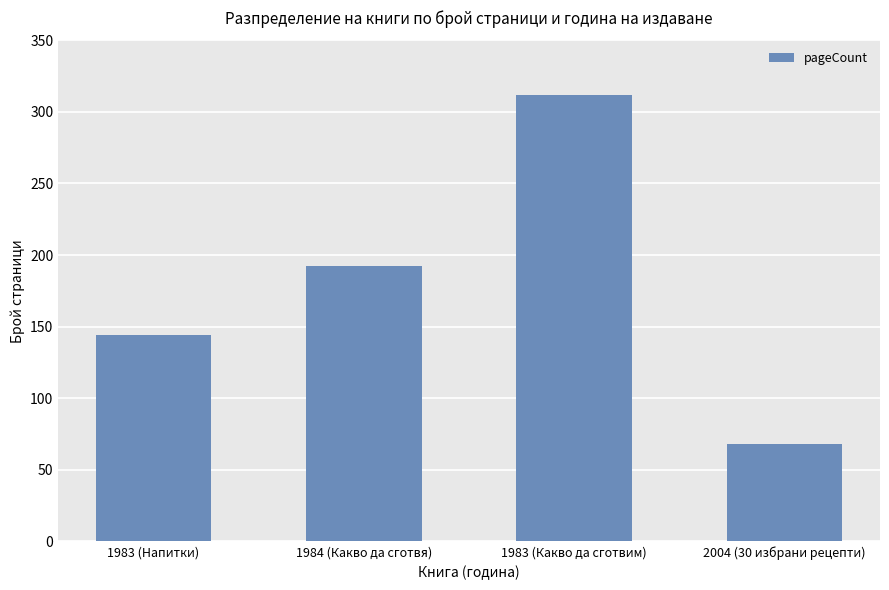

List the labels in order of value, largest first.

1983 (Какво да сготвим), 1984 (Какво да сготвя), 1983 (Напитки), 2004 (30 избрани рецепти)